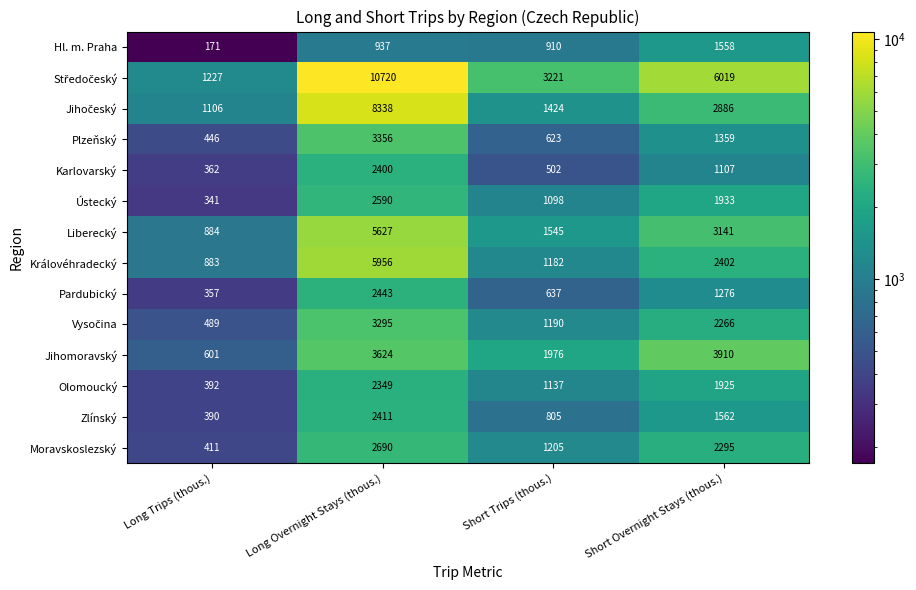

What is the sum of the Moravskoslezský values at Long Trips (thous.) and Long Overnight Stays (thous.)?

3101